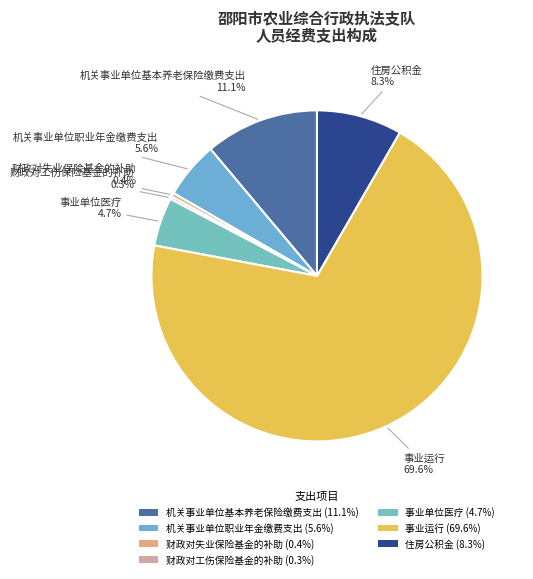

To the nearest percent, what is the combined percentage of 住房公积金 and 财政对失业保险基金的补助?

9%